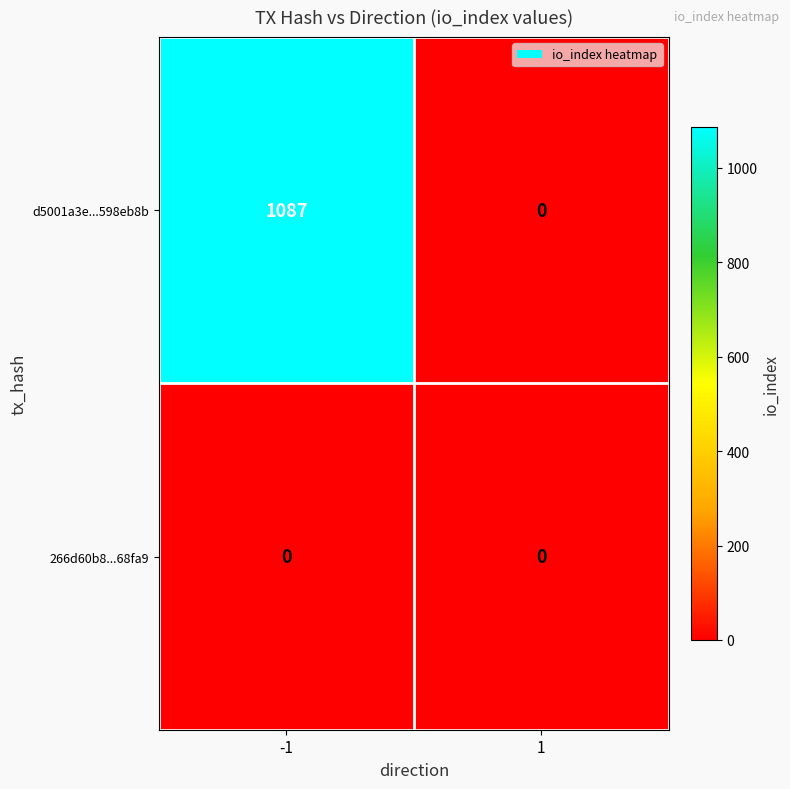

True or false: 266d60b8...68fa9 has a value of 0 at -1.

True